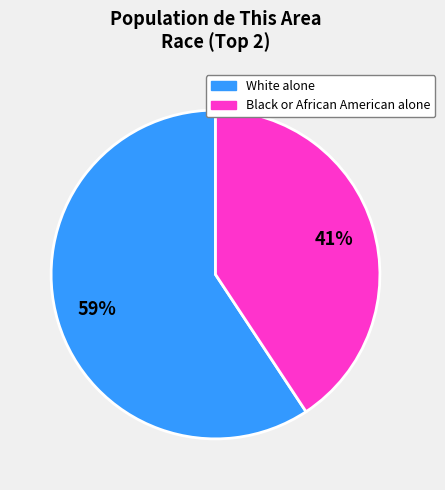

Is there any slice that represents more than half of the pie?

Yes